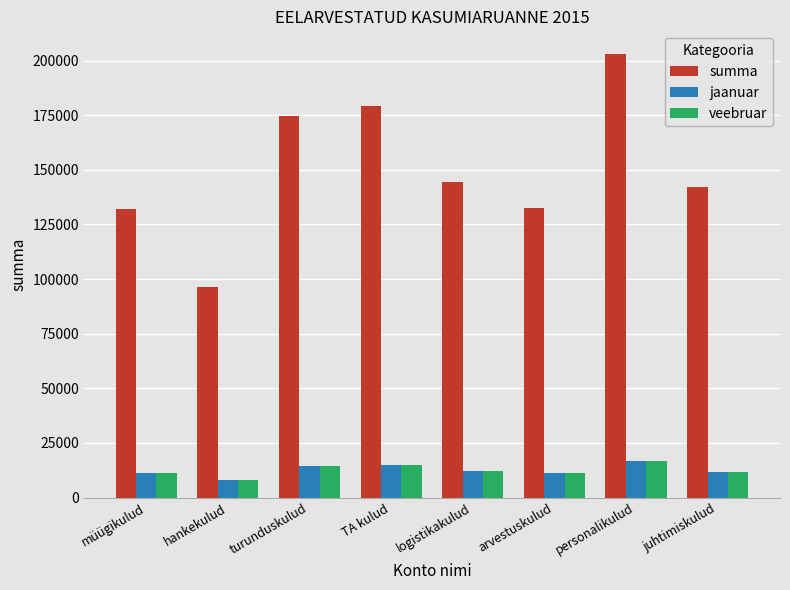

What is the total value across all series at logistikakulud?

168700